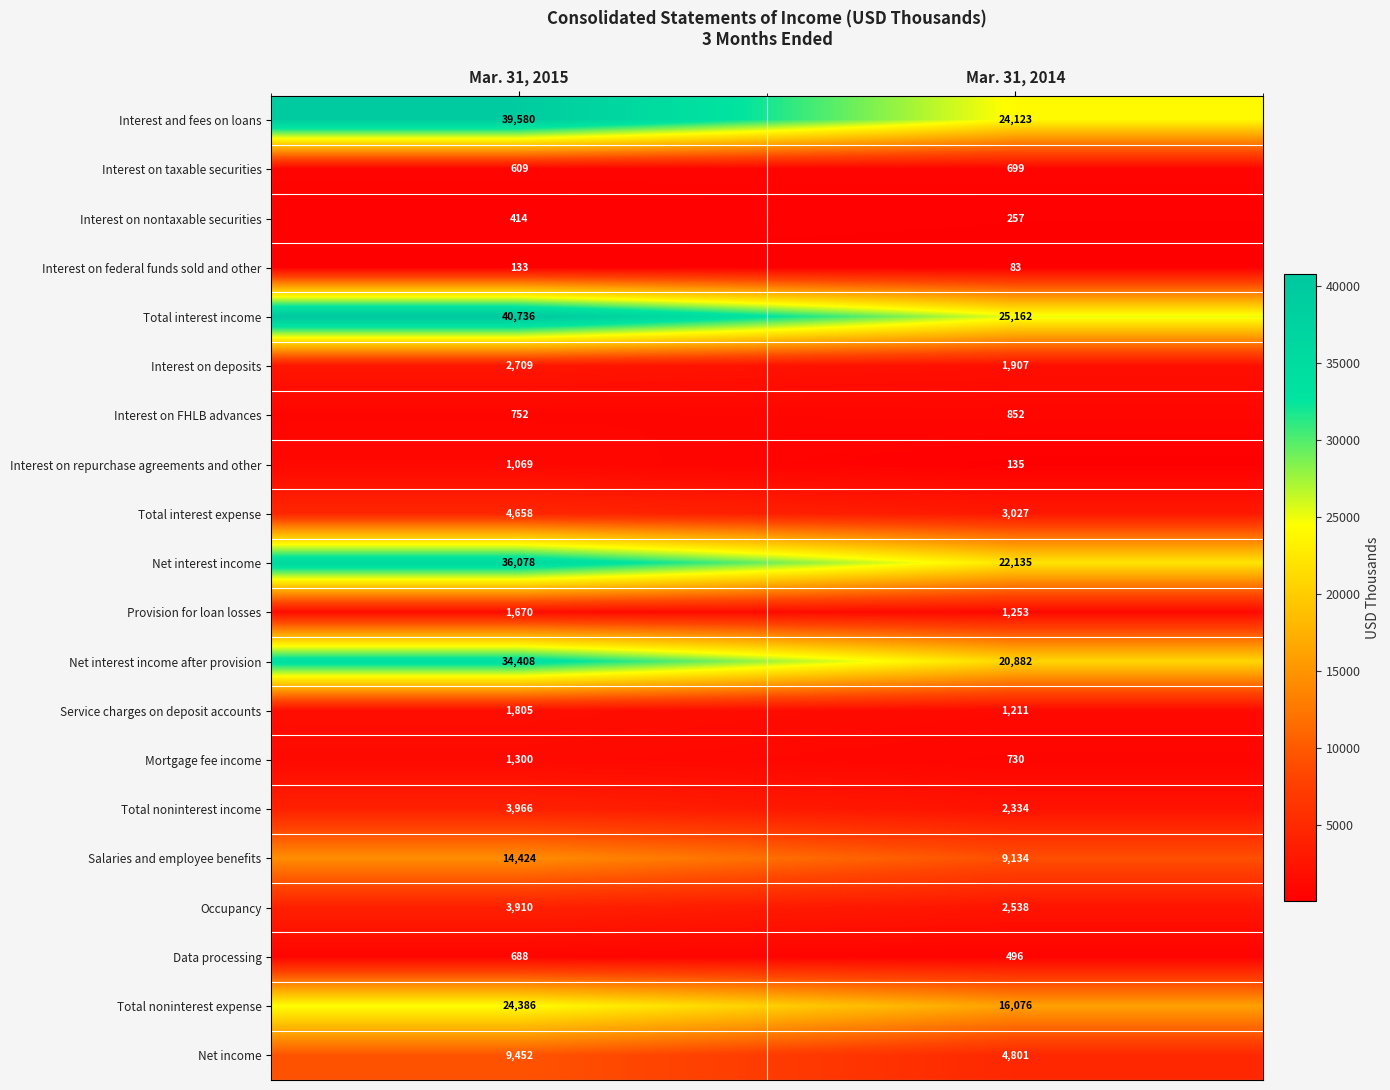

Which category has the lowest value in the Interest on taxable securities series?

Mar. 31, 2015